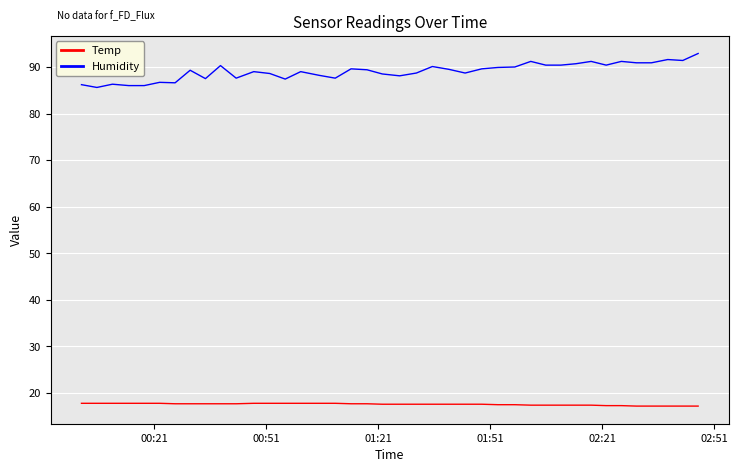

Is this an area chart (filled region under the line)?

No